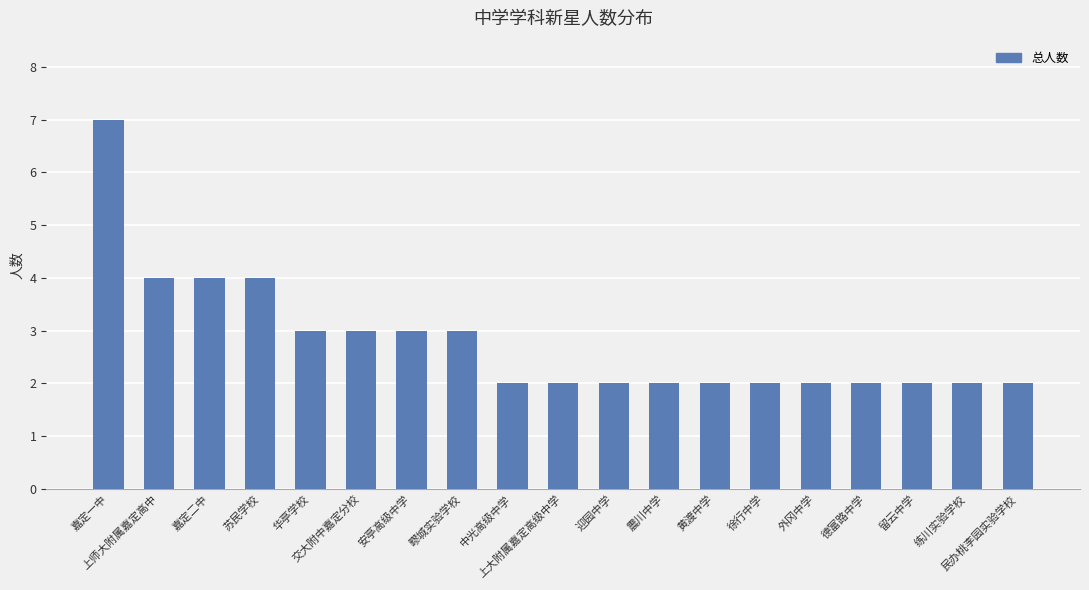

What is the value of the 13th bar from the left?

2